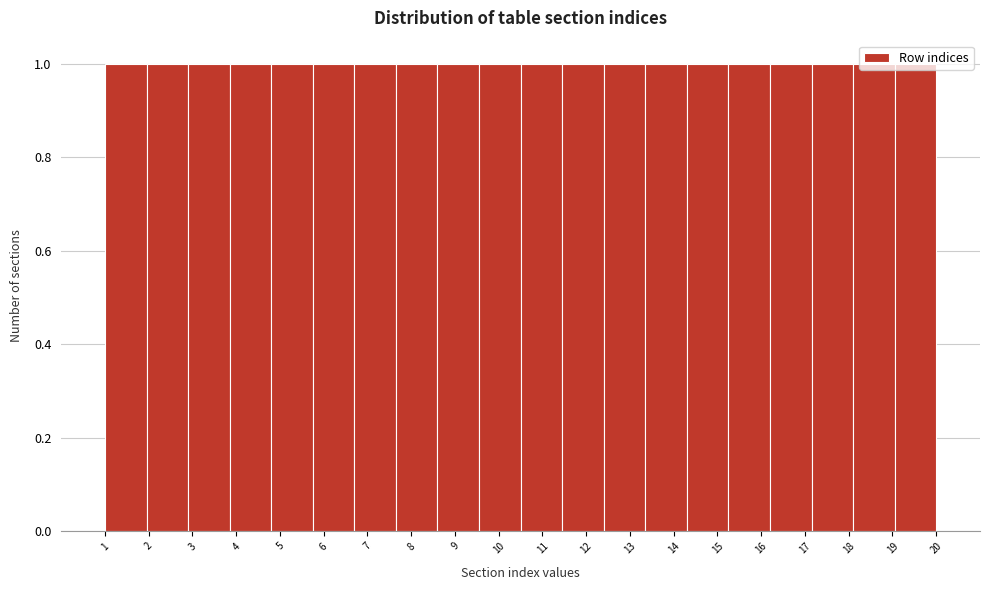

How tall is the bar that spans 8.60 to 9.55 on the x-axis? Neither the bar edges nor the heights are printed on the chart, so give them approximately, as read against the axes.

1